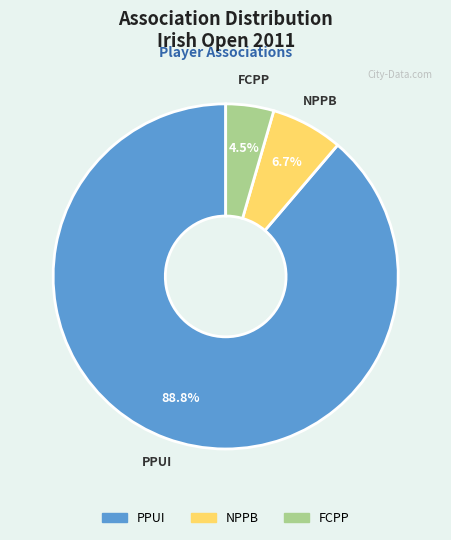

What is the largest slice in the pie chart?

PPUI